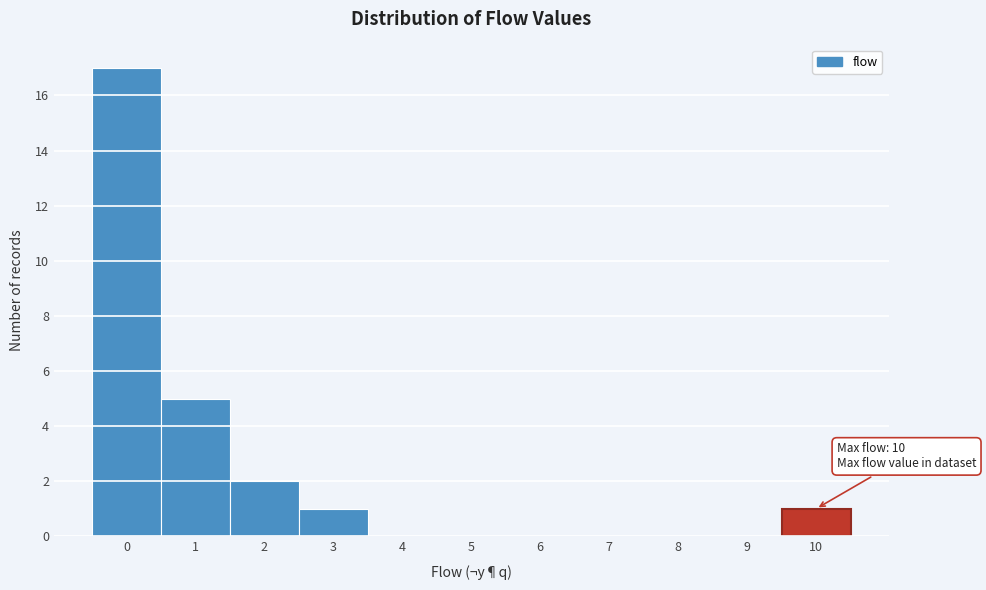

Reading left to right, list all the values displayed in this chart.

0=17	1=5	2=2	3=1	4=0	5=0	6=0	7=0	8=0	9=0	10=1